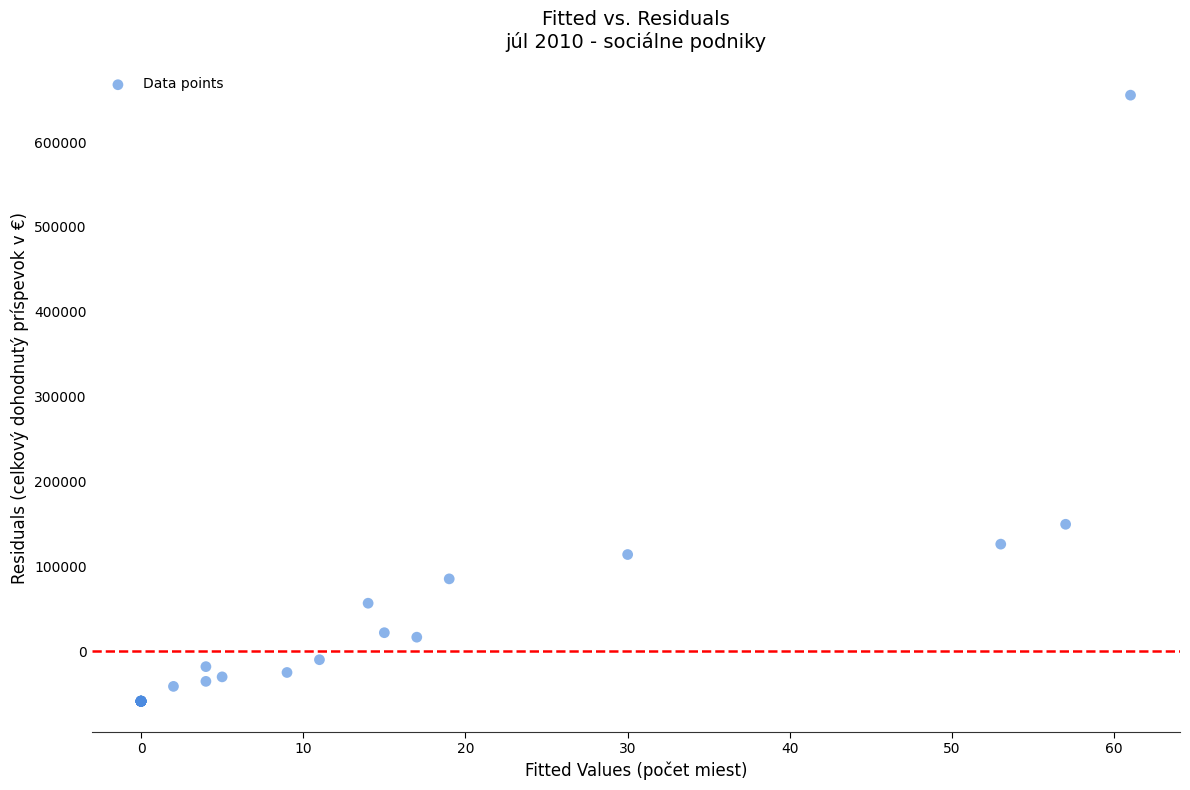

What Y value in the scatter plot is closest to 298137?

149509.8